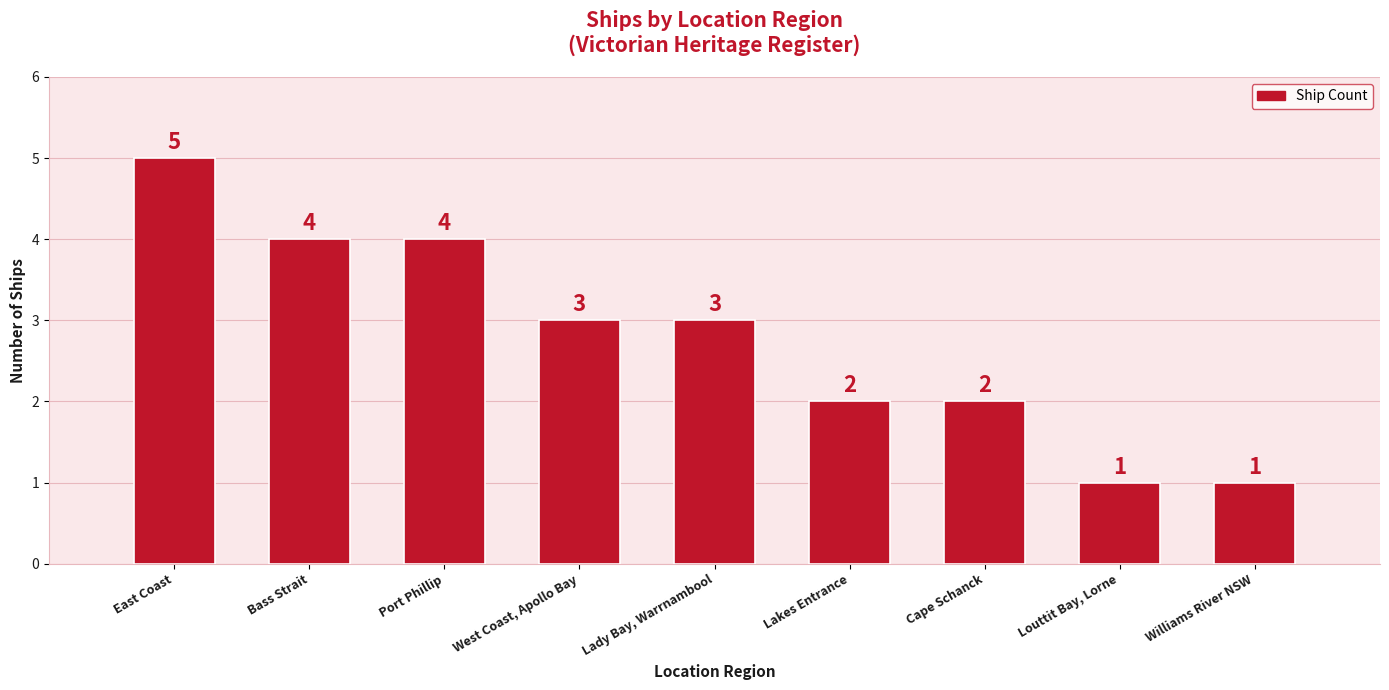

True or false: the data shows 3 at West Coast, Apollo Bay.

True